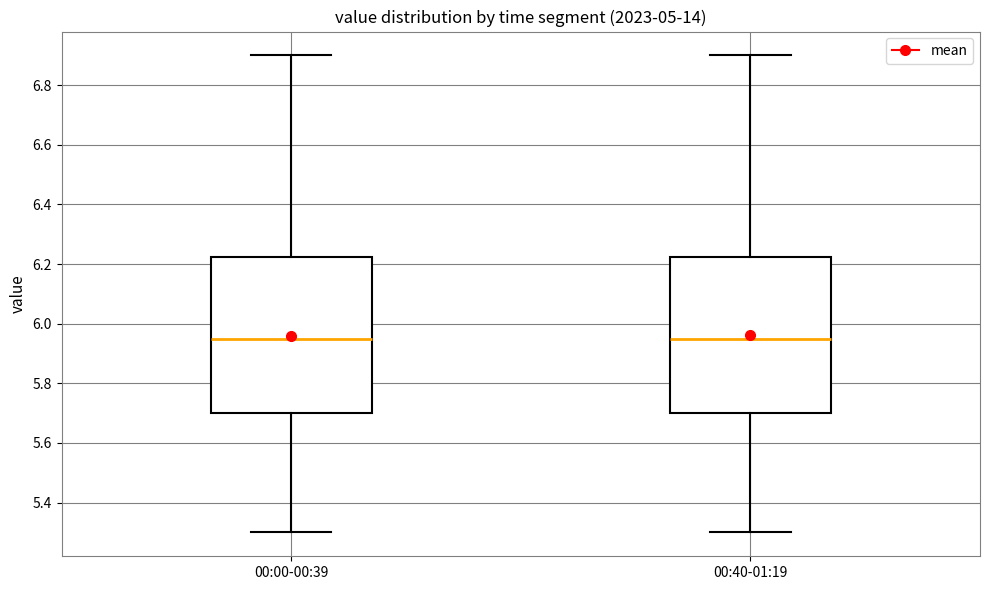

Reading left to right, read every box against the y-axis: the position of its median line, the range the box covers, and the ends of its whiskers. The values are not printed on the chart, so give them approximately, as read against the axis.

00:00-00:39: median 5.96, box 5.70 to 6.22, whiskers 5.30 to 6.90
00:40-01:19: median 5.96, box 5.70 to 6.22, whiskers 5.30 to 6.90